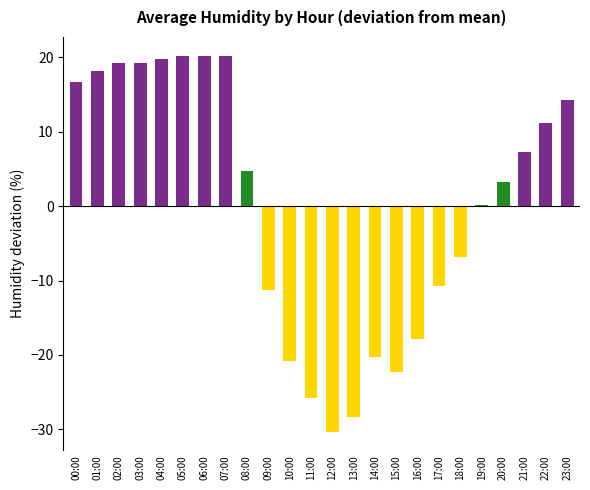

What is the greatest value displayed?

20.2